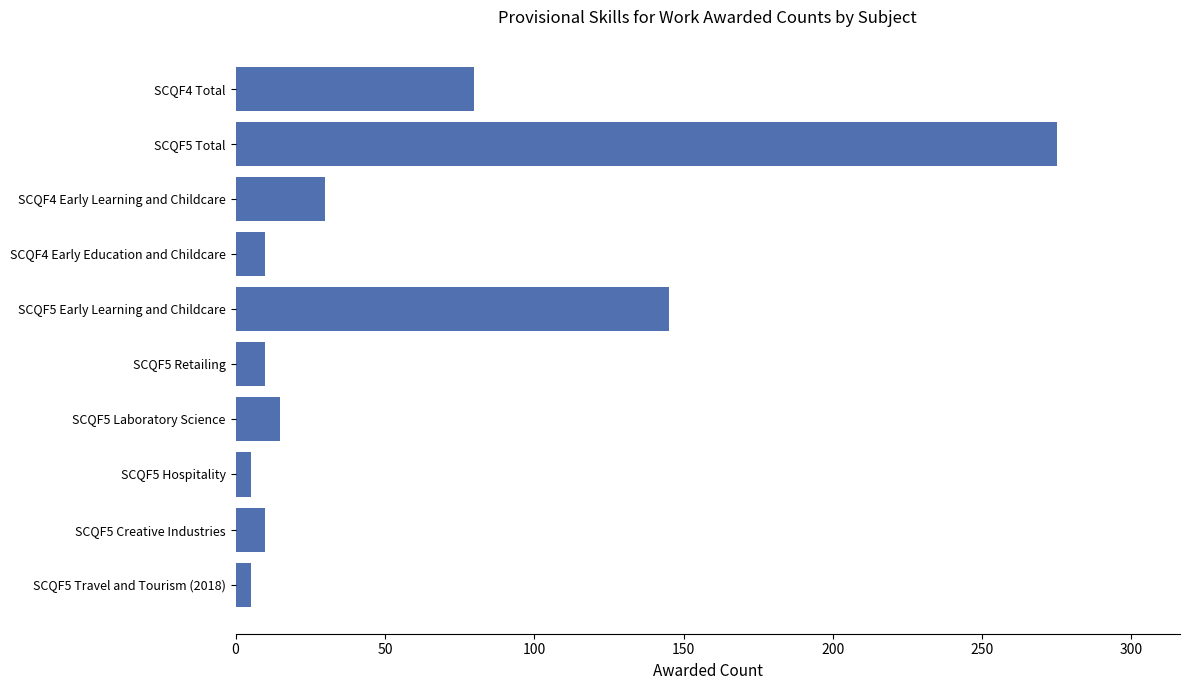

The value at SCQF5 Early Learning and Childcare is 145. True or false?

True